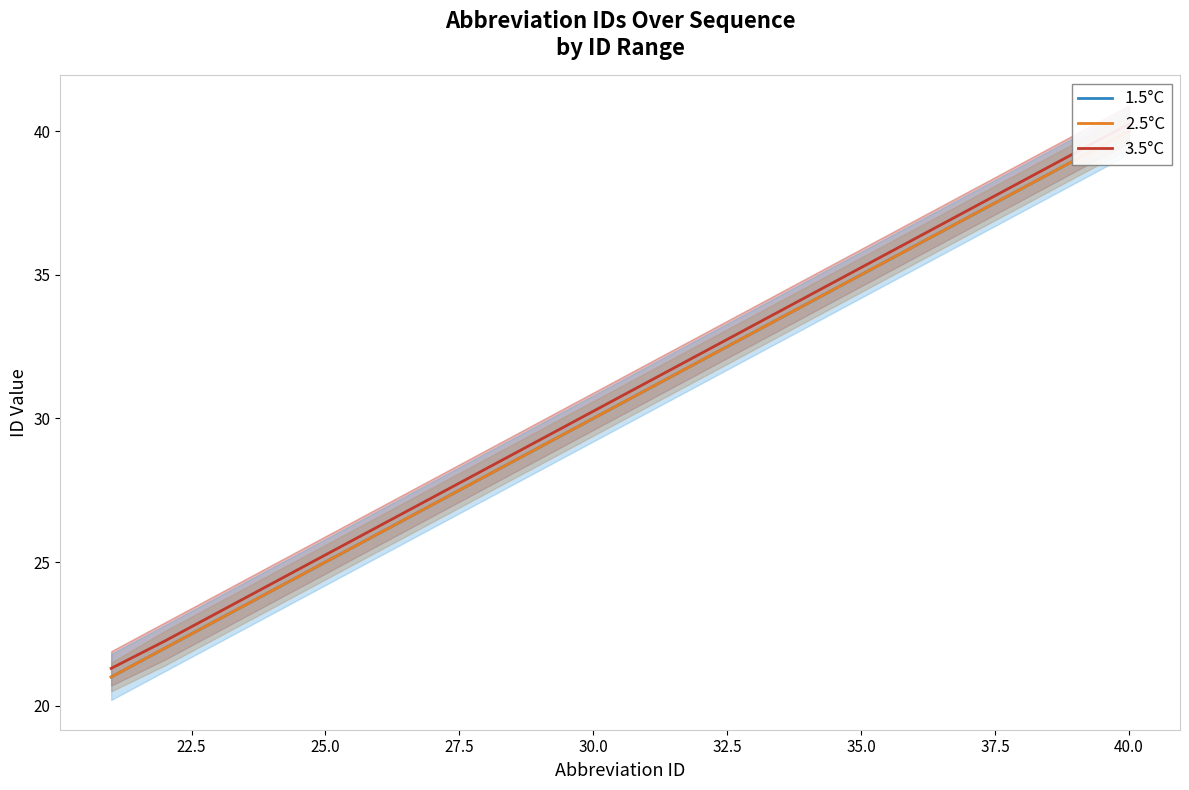

True or false: 3.5°C and 1.5°C cross at least once.

False